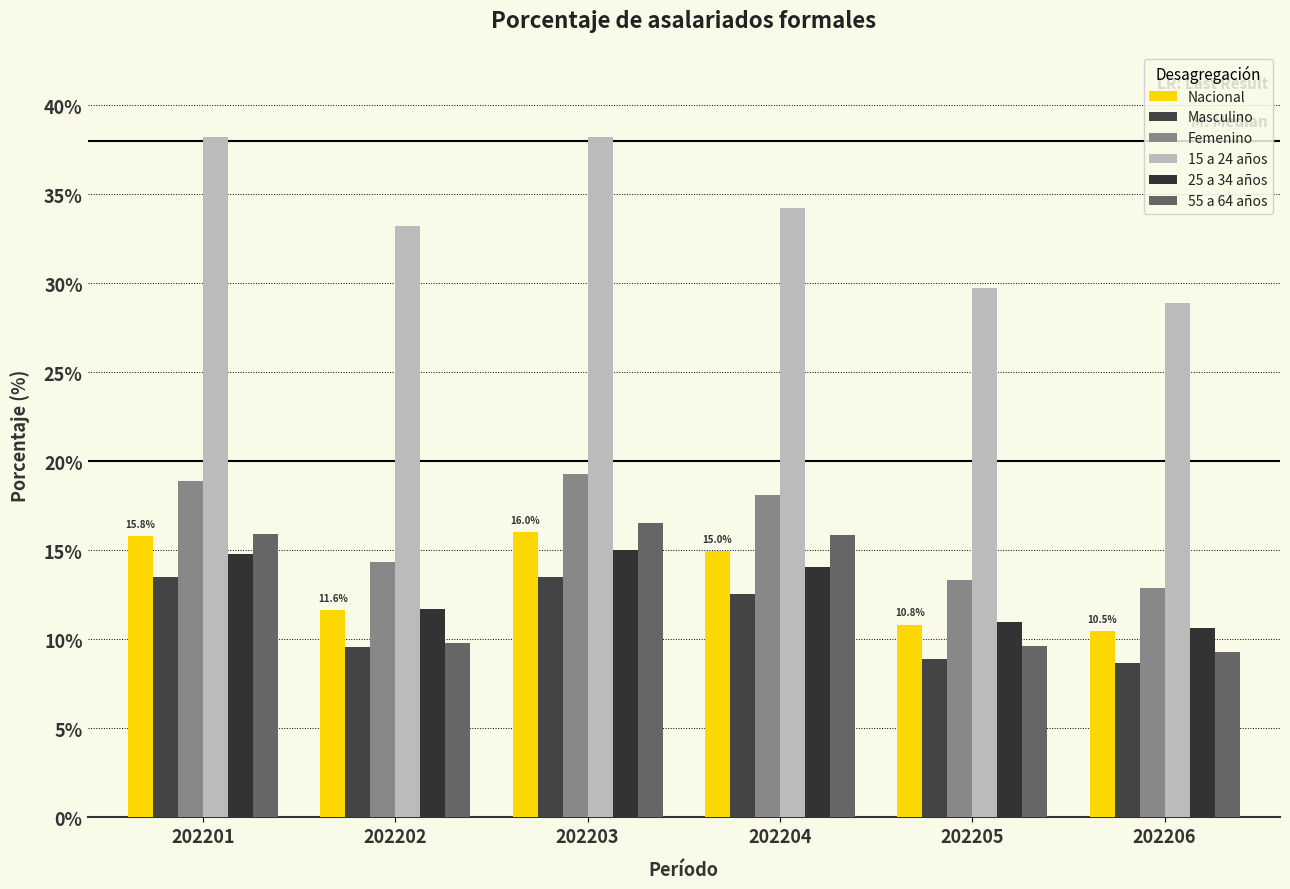

True or false: Masculino has a value of 19.4 at 202201.

False